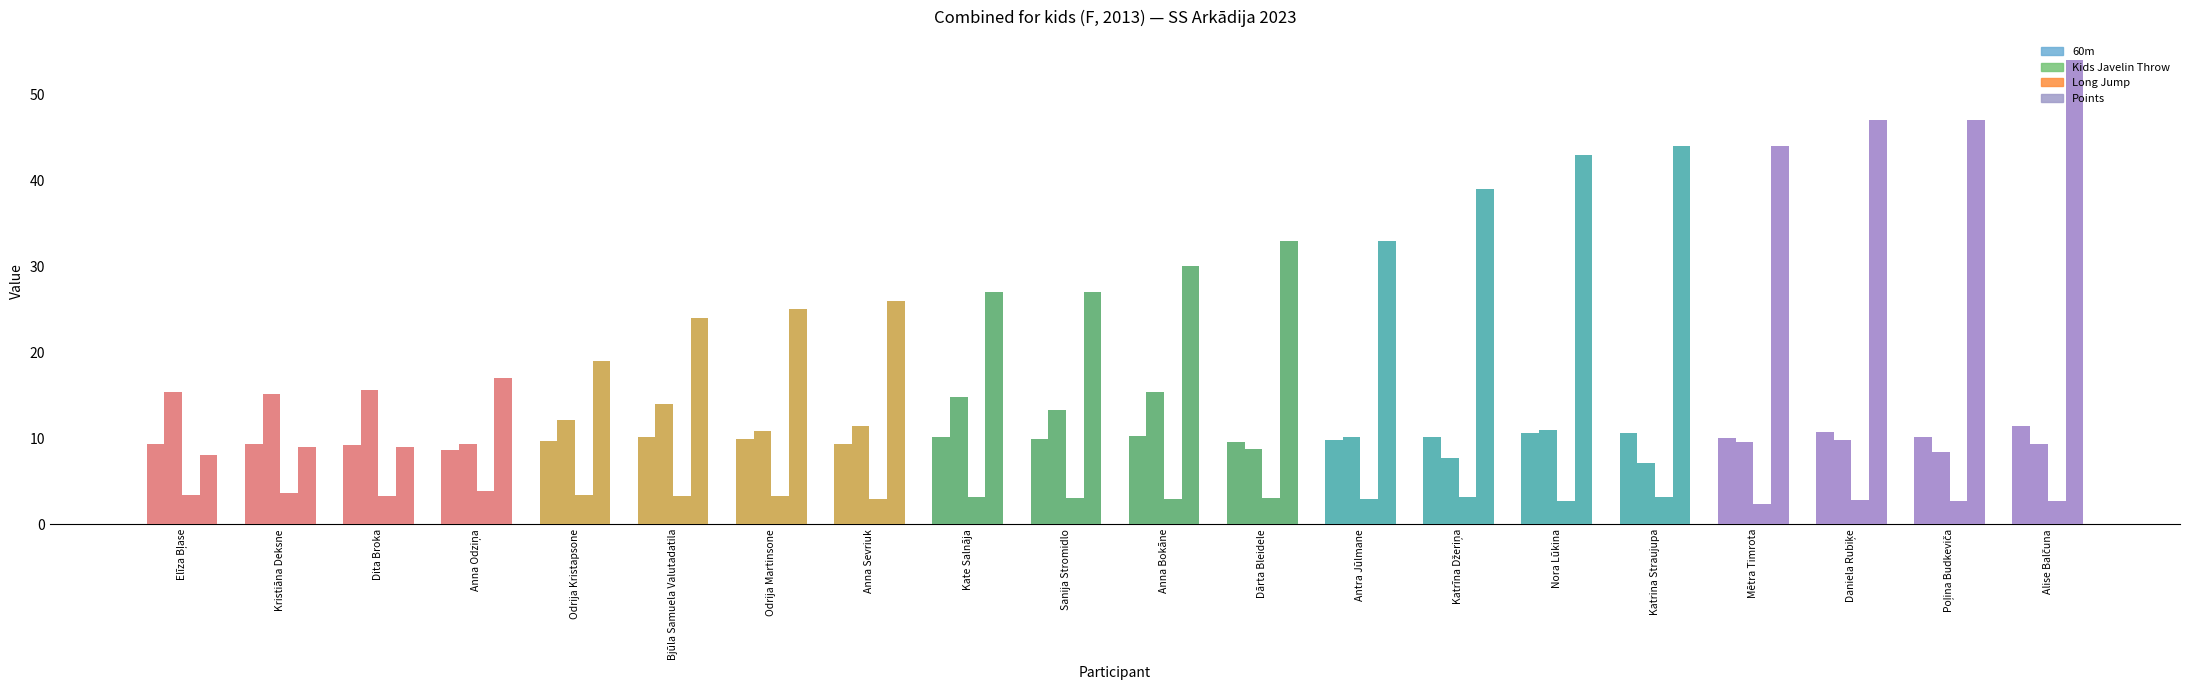

Are the bars horizontal?

No